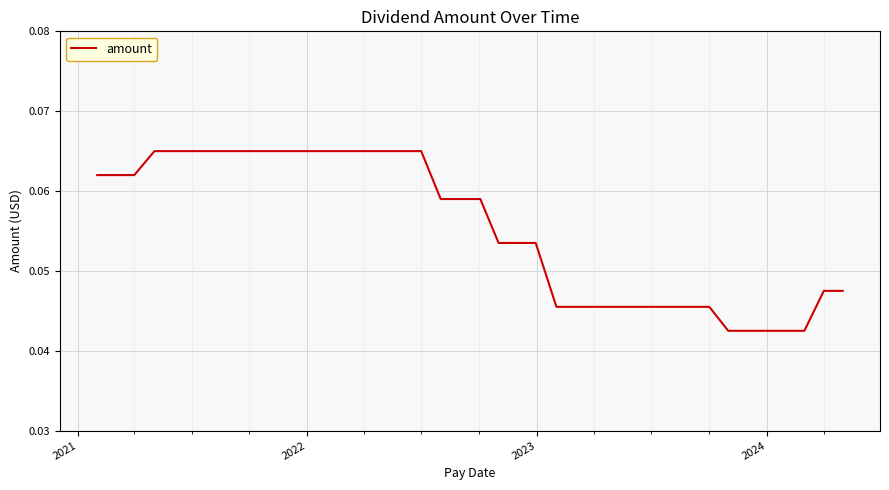

Does the chart have visible grid lines?

Yes